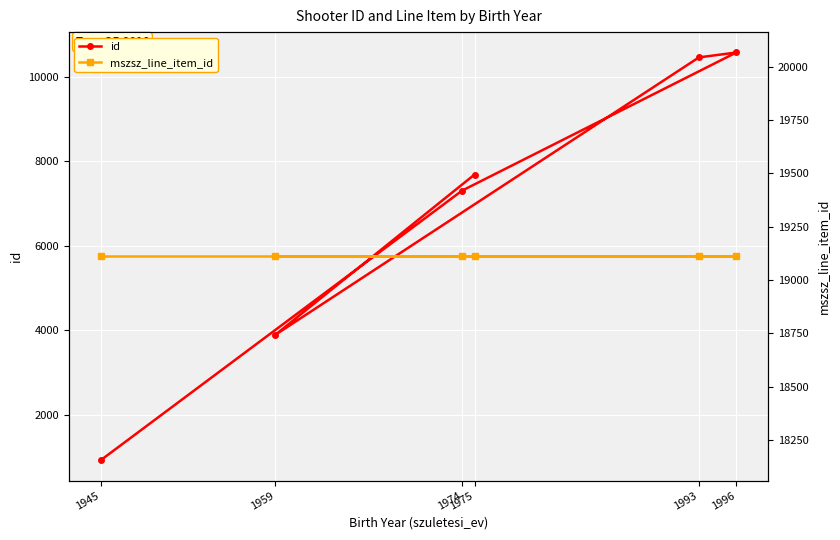

The value of id at 1959 is 959. True or false?

False